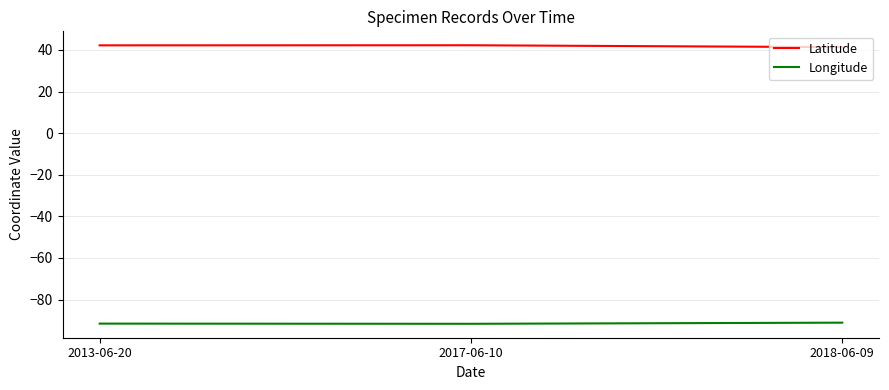

Is the value of Latitude at 2017-06-10 greater than the value of Longitude at 2013-06-20?

Yes